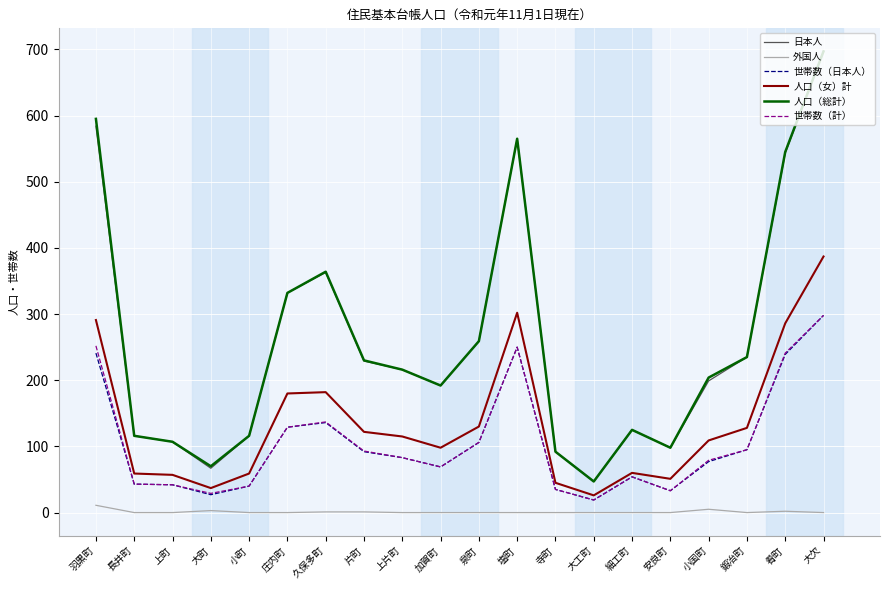

What is the sum of the 世帯数（日本人） values at 上町 and 安良町?

75